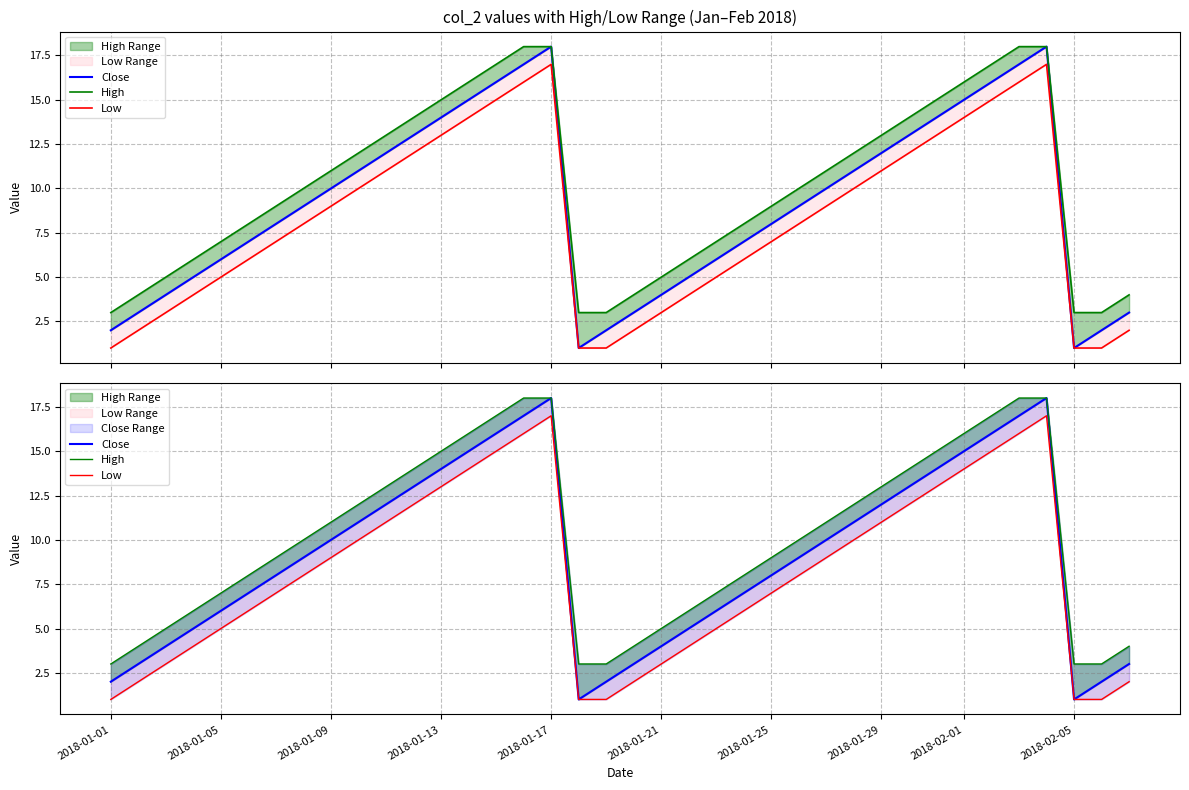

At which category is the sum across all series the highest?

2018-01-17